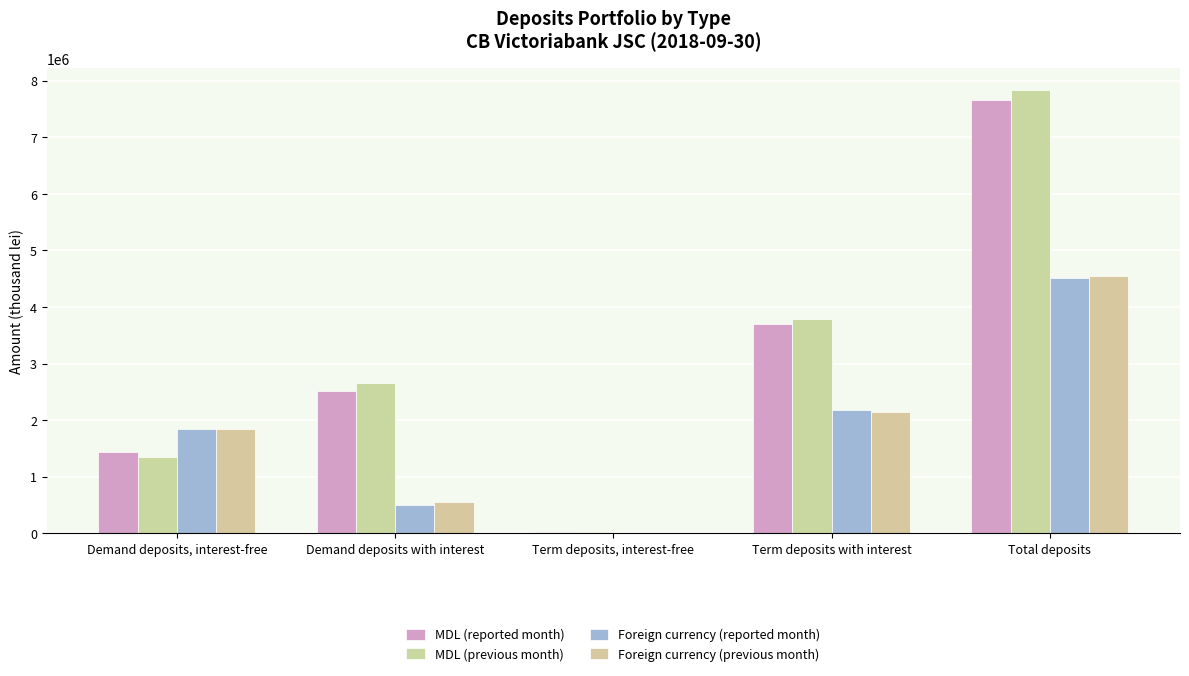

At which category is the sum across all series the highest?

Total deposits